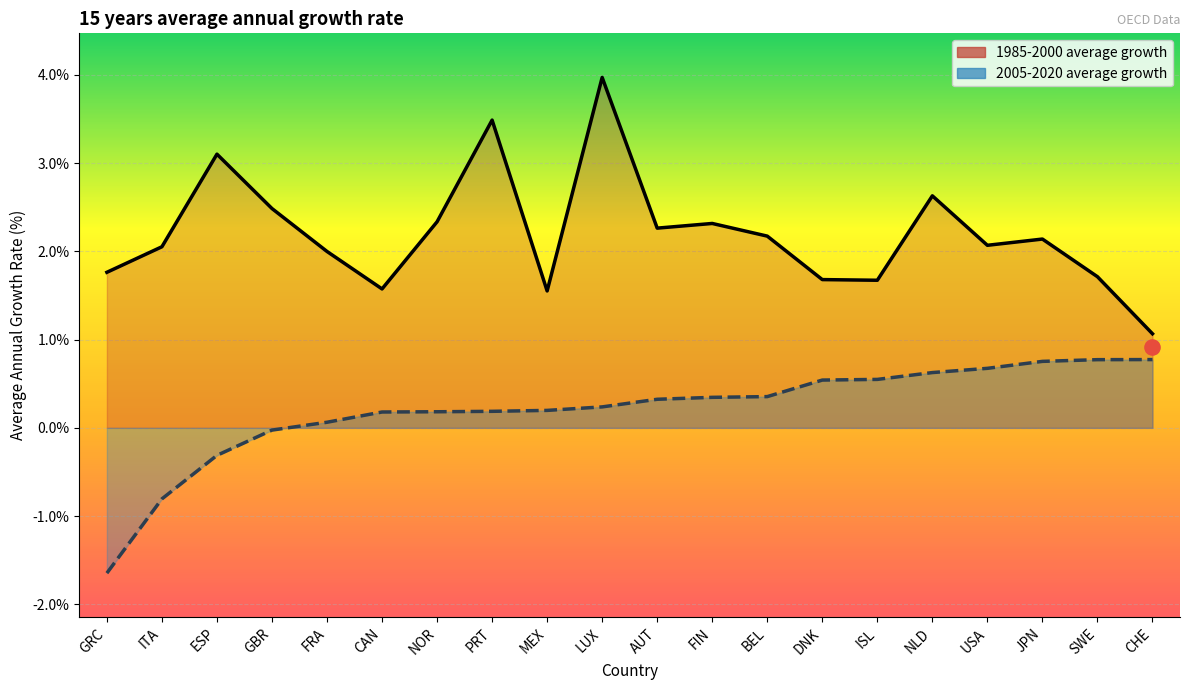

Which series reaches the maximum Y coordinate?

1985-2000 average growth